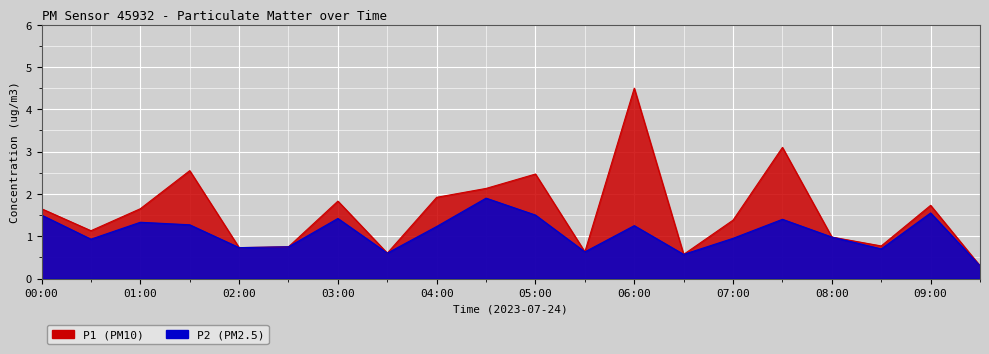

Reading left to right, what are all the values shown in this chart?

P1: 1.6	1.1	1.6	2.5	0.7	0.8	1.8	0.6	1.9	2.1	2.5	0.6	4.5	0.6	1.4	3.1	1.0	0.8	1.7	0.3
P2: 1.5	0.9	1.3	1.3	0.7	0.8	1.4	0.6	1.2	1.9	1.5	0.6	1.2	0.6	0.9	1.4	1.0	0.7	1.6	0.3